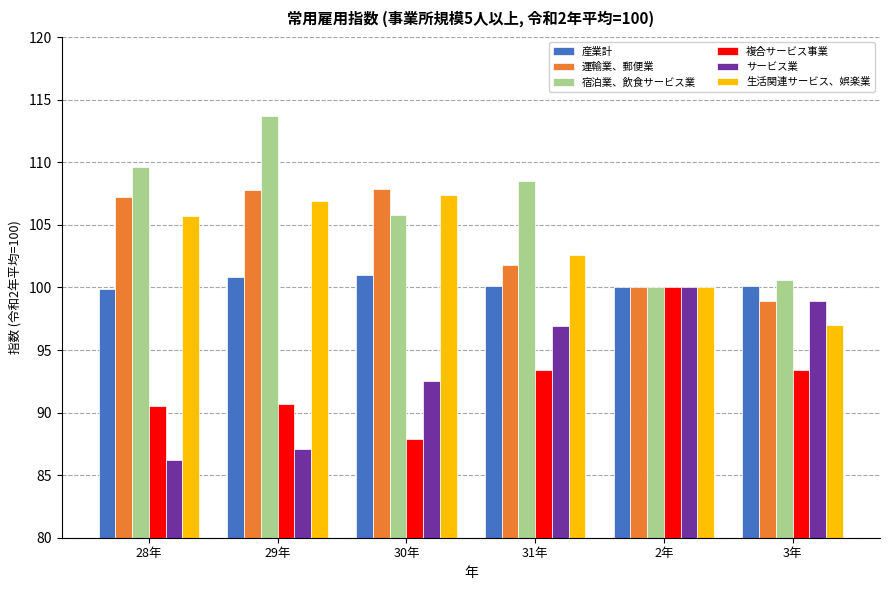

How many bars are there in total?

36